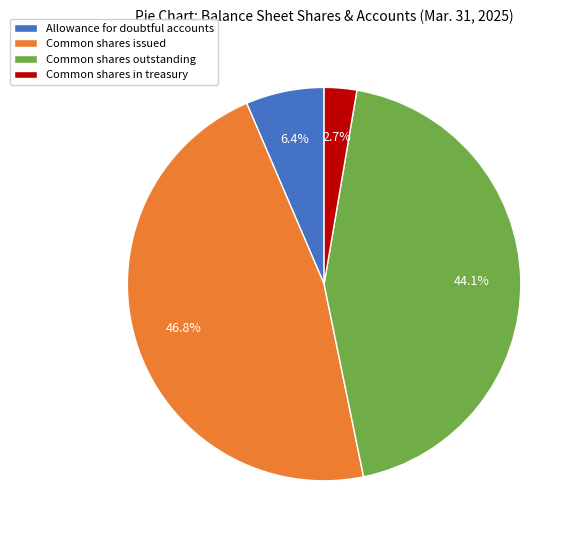

Rank the categories by value from highest to lowest.

Common shares issued, Common shares outstanding, Allowance for doubtful accounts, Common shares in treasury